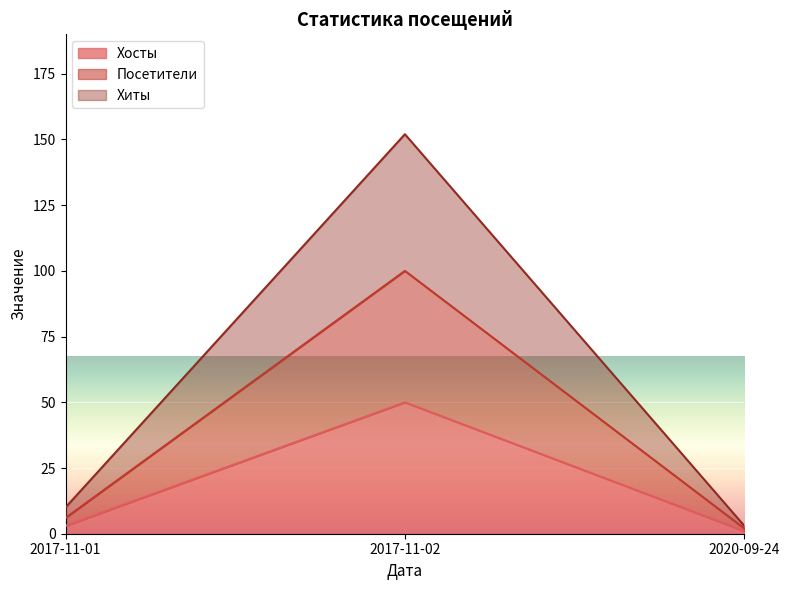

Rank the series by their maximum value, from lowest to highest.

Хосты, Посетители, Хиты